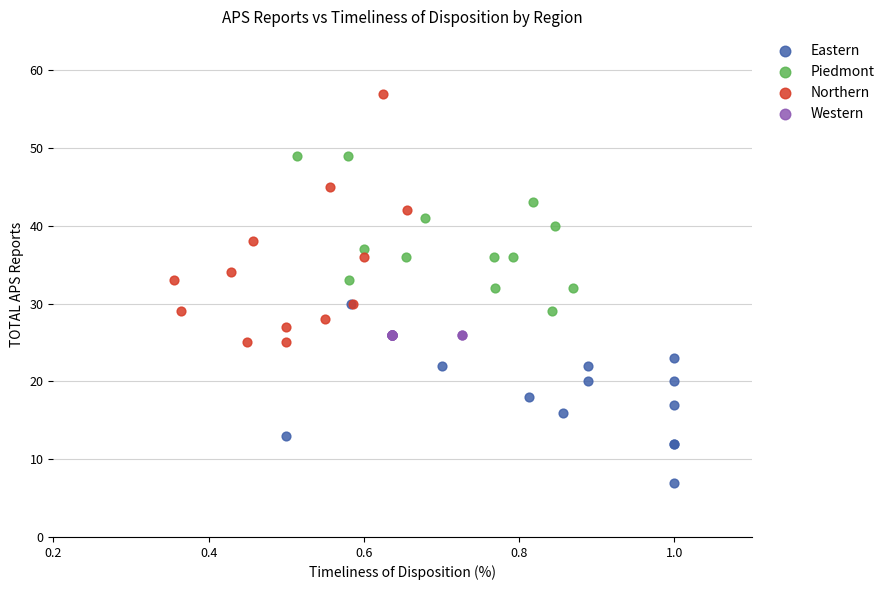

Which series contains the highest Y value?

Northern